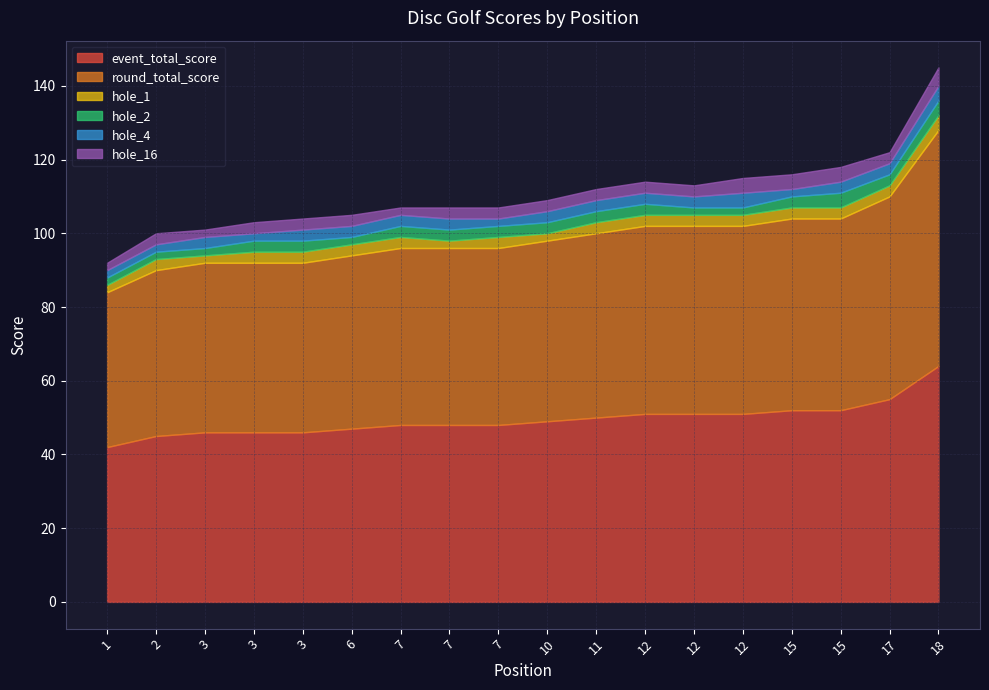

Reading right to left, transcribe all the data shown in this chart.

event_total_score: 64	55	52	52	51	51	51	50	49	48	48	48	47	46	46	46	45	42
round_total_score: 64	55	52	52	51	51	51	50	49	48	48	48	47	46	46	46	45	42
hole_1: 4	3	3	3	3	3	3	3	2	3	2	3	3	3	3	2	3	2
hole_2: 4	3	4	3	2	2	3	3	3	3	3	3	2	3	3	2	2	2
hole_4: 4	3	3	2	4	3	3	3	3	2	3	3	3	3	2	3	2	2
hole_16: 5	3	4	4	4	3	3	3	3	3	3	2	3	3	3	2	3	2